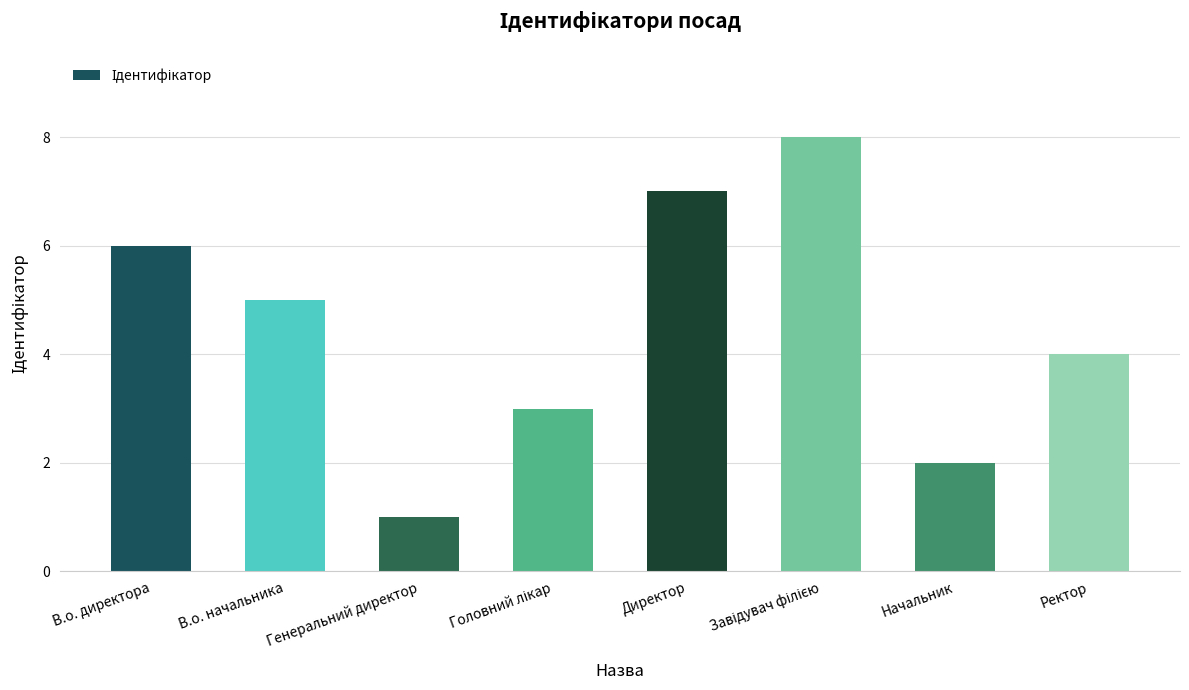

What is the value of the 8th bar from the left?

4